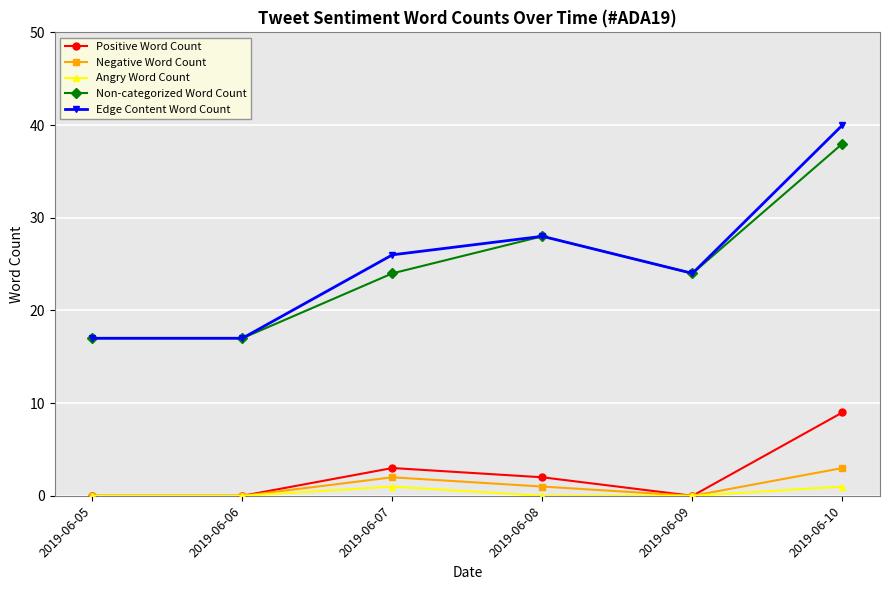

What is the greatest value displayed?

40